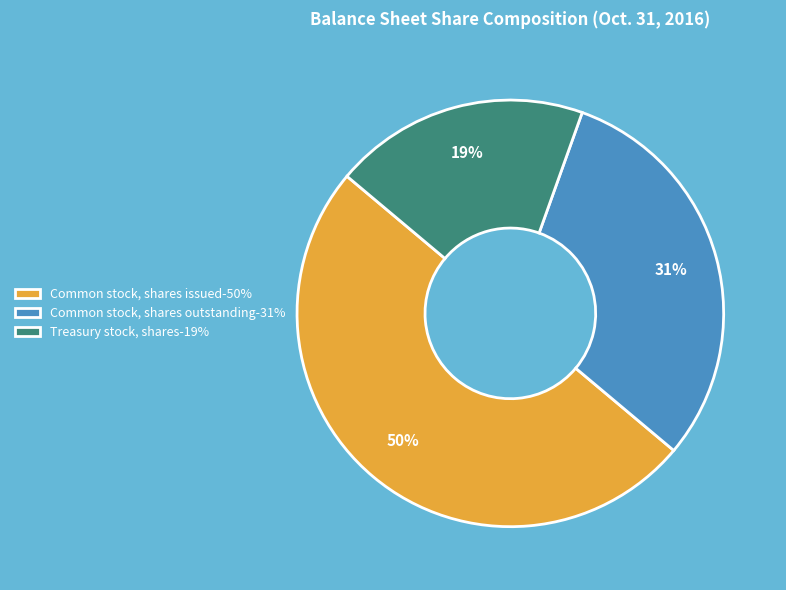

Is it true that Common stock, shares outstanding is 31% of the pie?

True